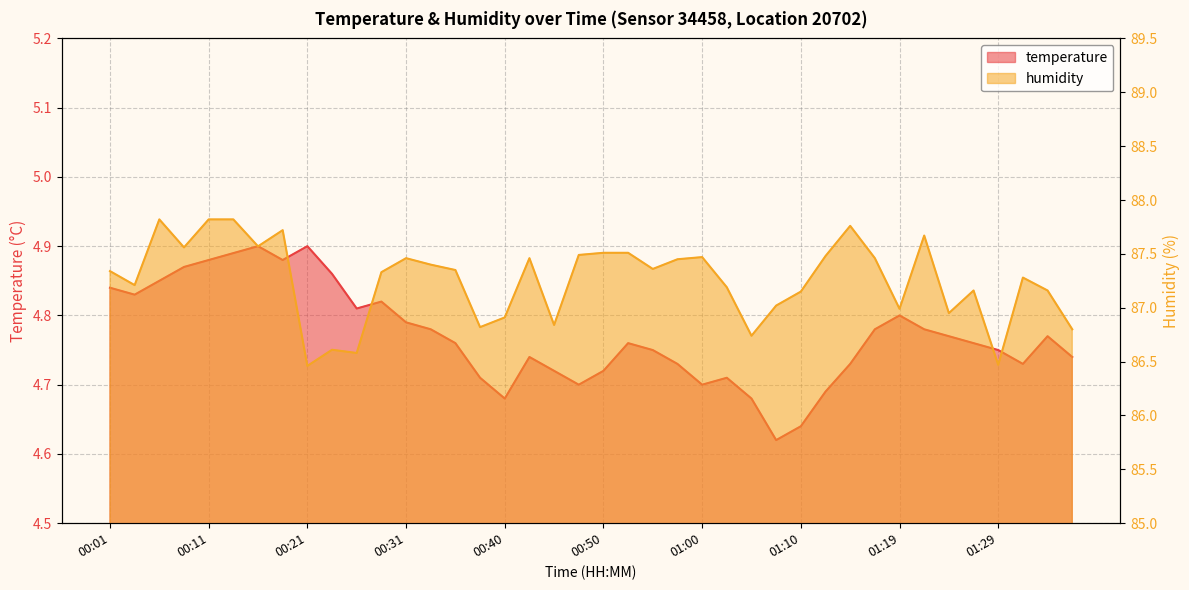

How many lines are shown in the chart?

2